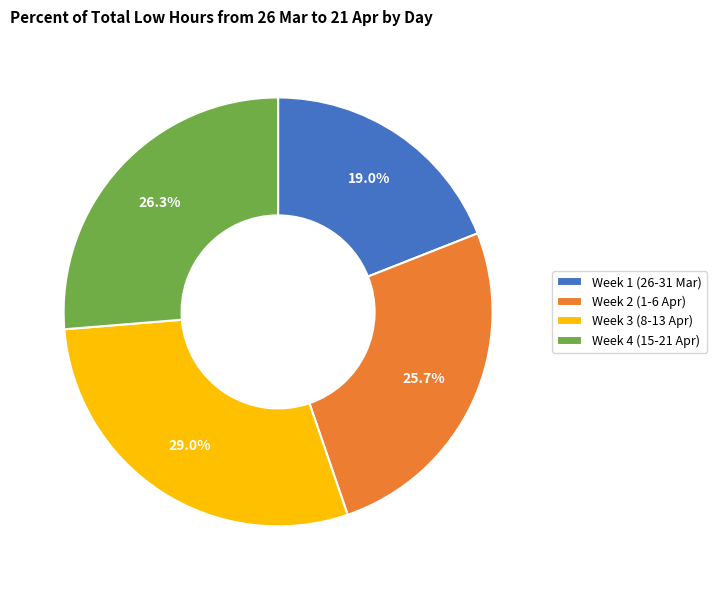

Rank the categories by value from lowest to highest.

Week 1 (26-31 Mar), Week 2 (1-6 Apr), Week 4 (15-21 Apr), Week 3 (8-13 Apr)